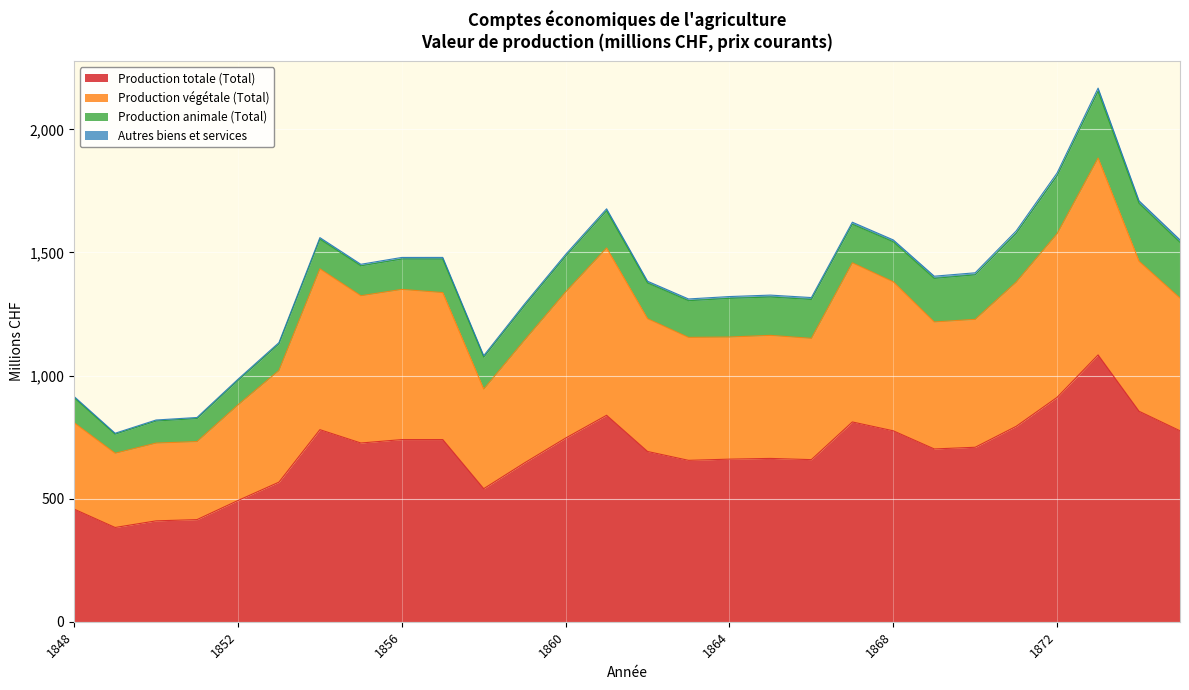

What is the lowest value of the Production totale (Total) series?

382.9